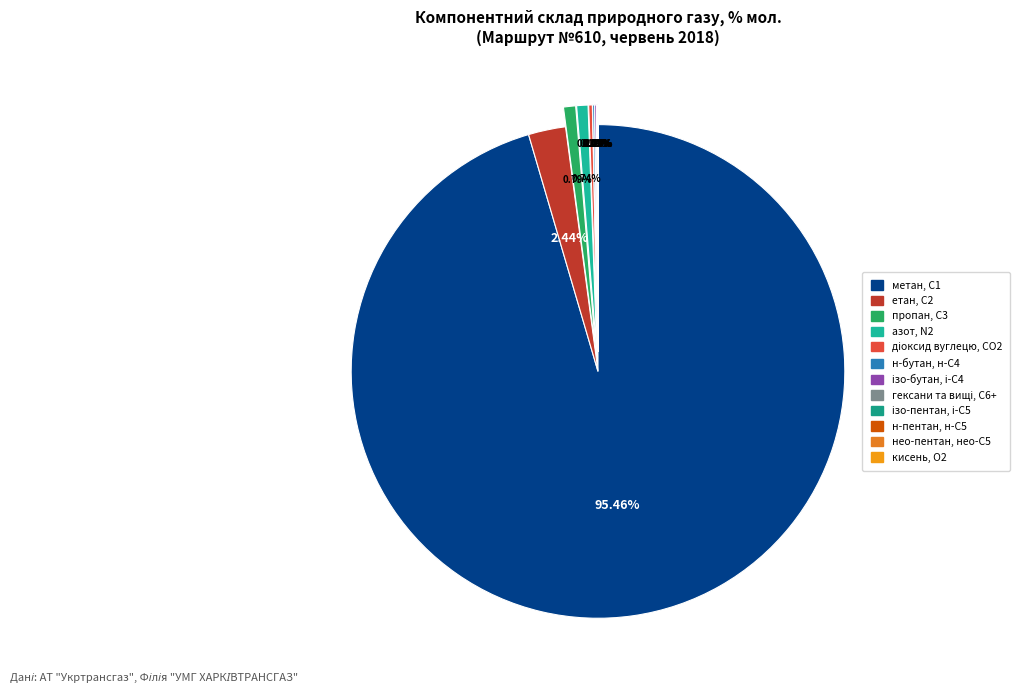

Which slice represents more than half of the pie?

метан, С1